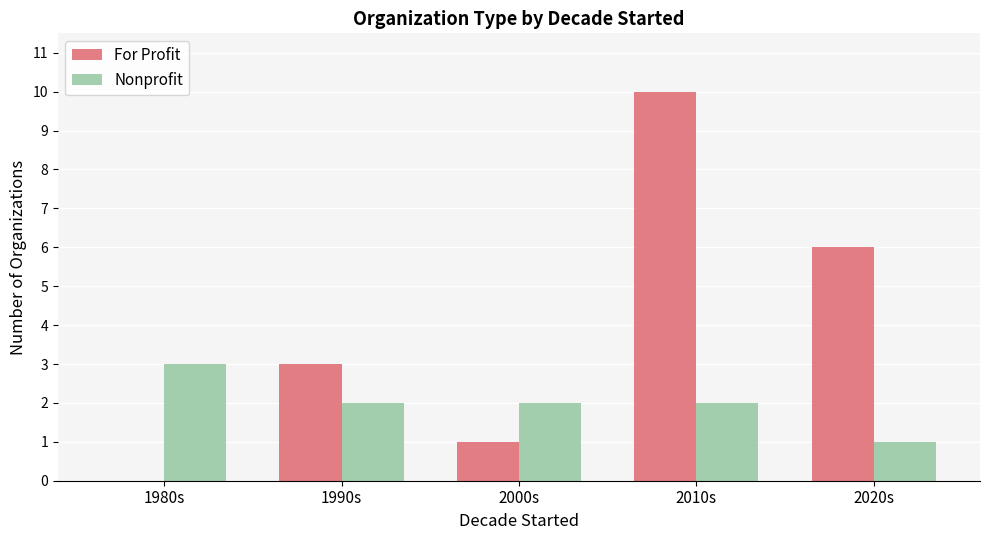

What is the maximum value for For Profit?

10